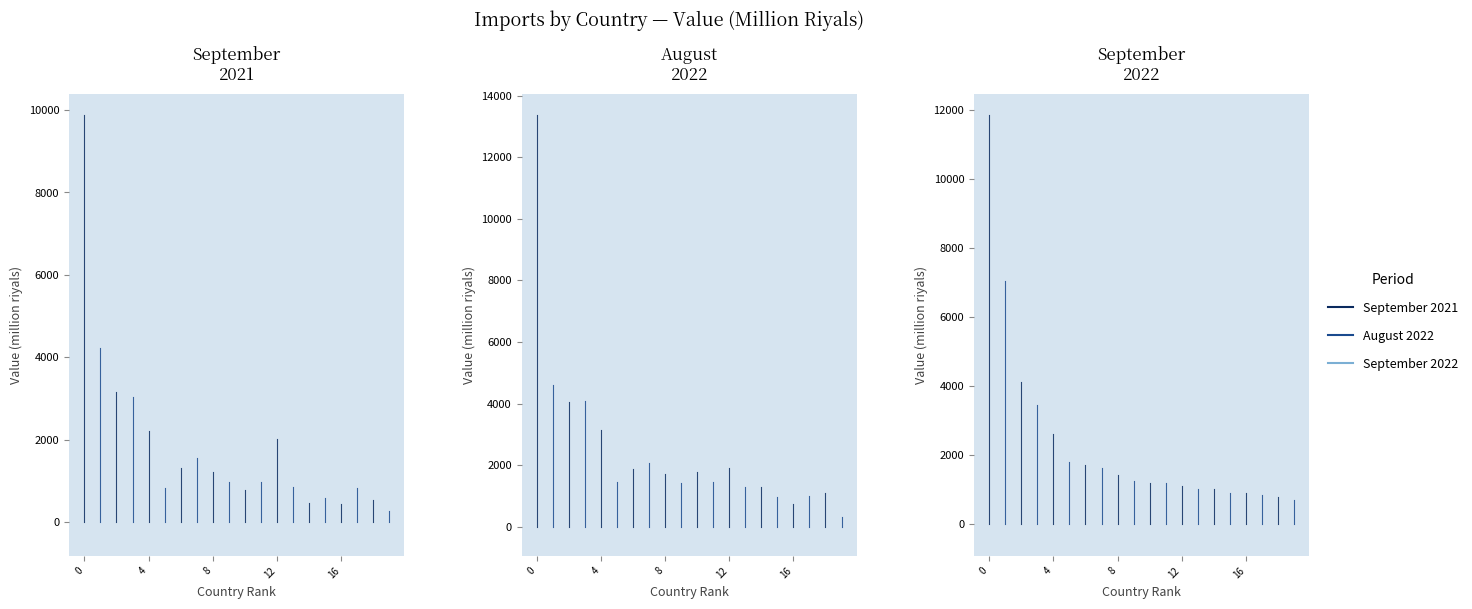

Is this an area chart (filled region under the line)?

No